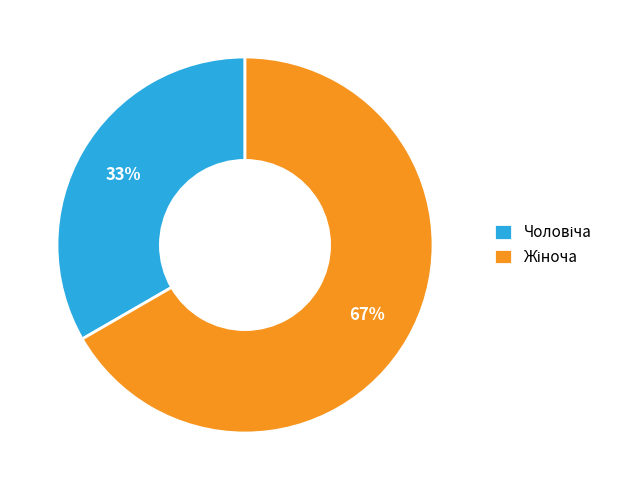

To the nearest percent, what is the average slice percentage?

50%